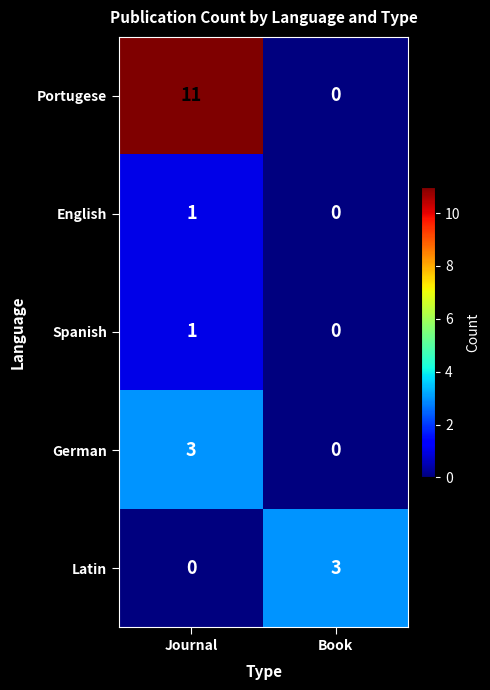

At which category is the sum across all series the highest?

Journal